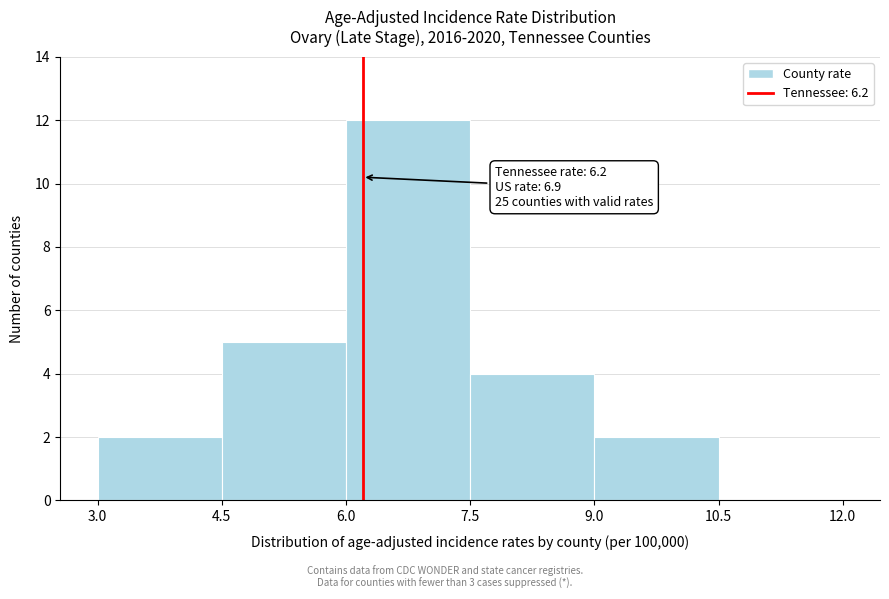

Over which range of the x-axis is the bar tallest?

6.0 to 7.5